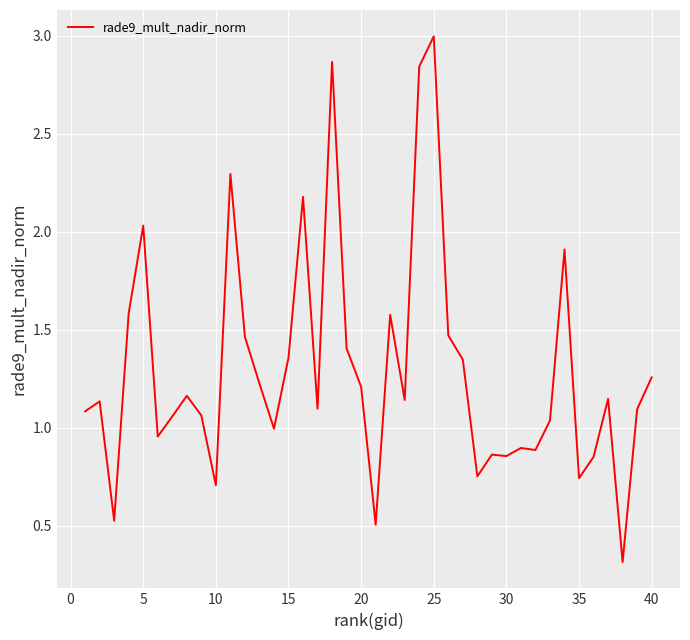

What is the greatest value displayed?

3.0